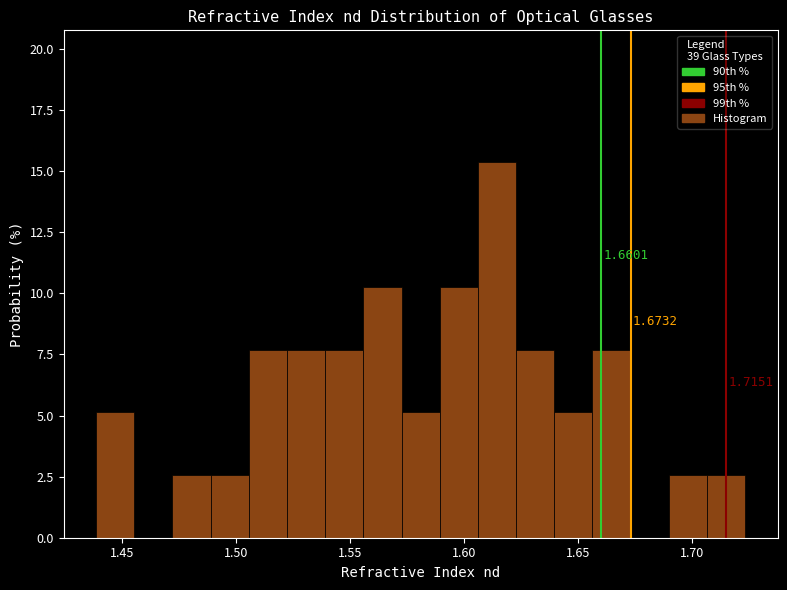

Around what value on the x-axis is the tallest bar? Give the approximate position of its centre, as read against the axis.

1.615